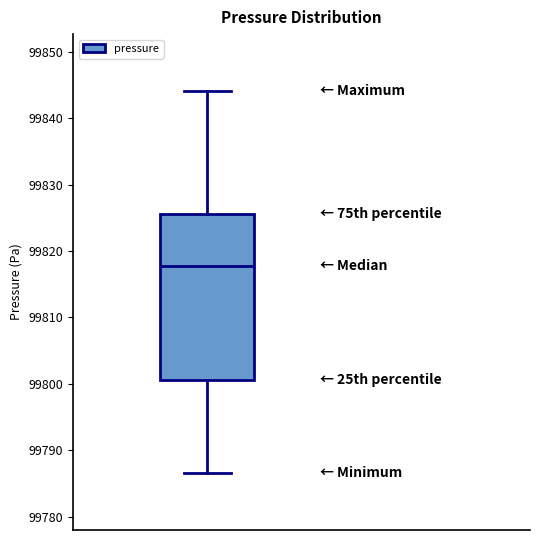

Where is the lower edge of the box on the y-axis? The values are not printed on the chart, so give them approximately, as read against the axis.

99801